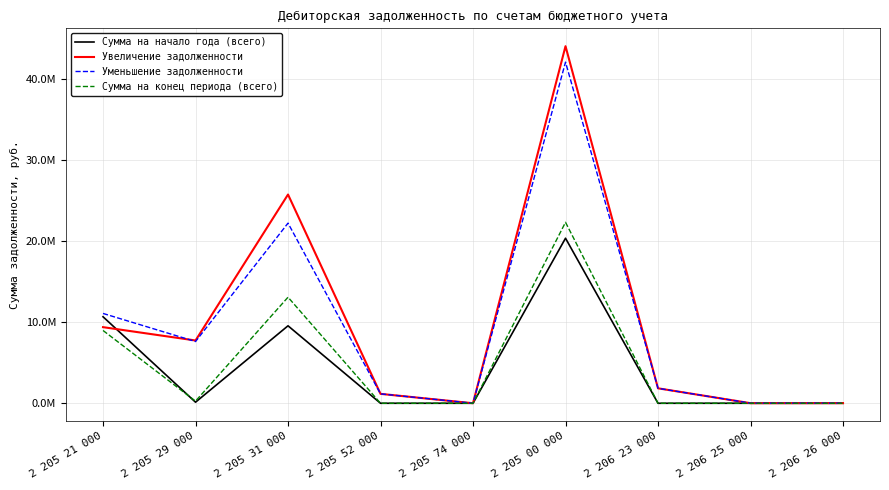

What are all the series names shown in the legend?

Сумма на начало года (всего), Увеличение задолженности, Уменьшение задолженности, Сумма на конец периода (всего)